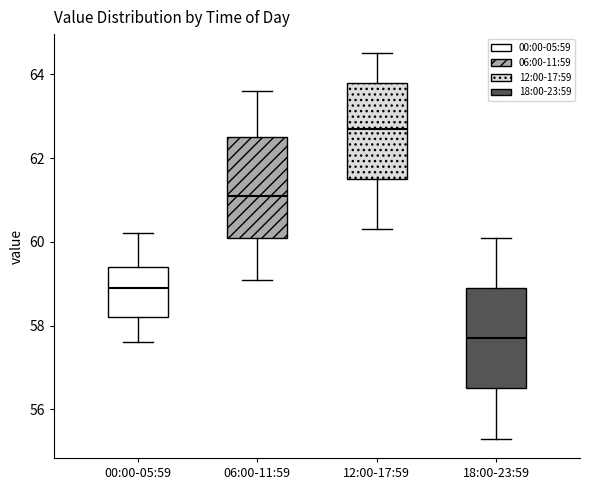

Which box's median line is the highest?

12:00-17:59